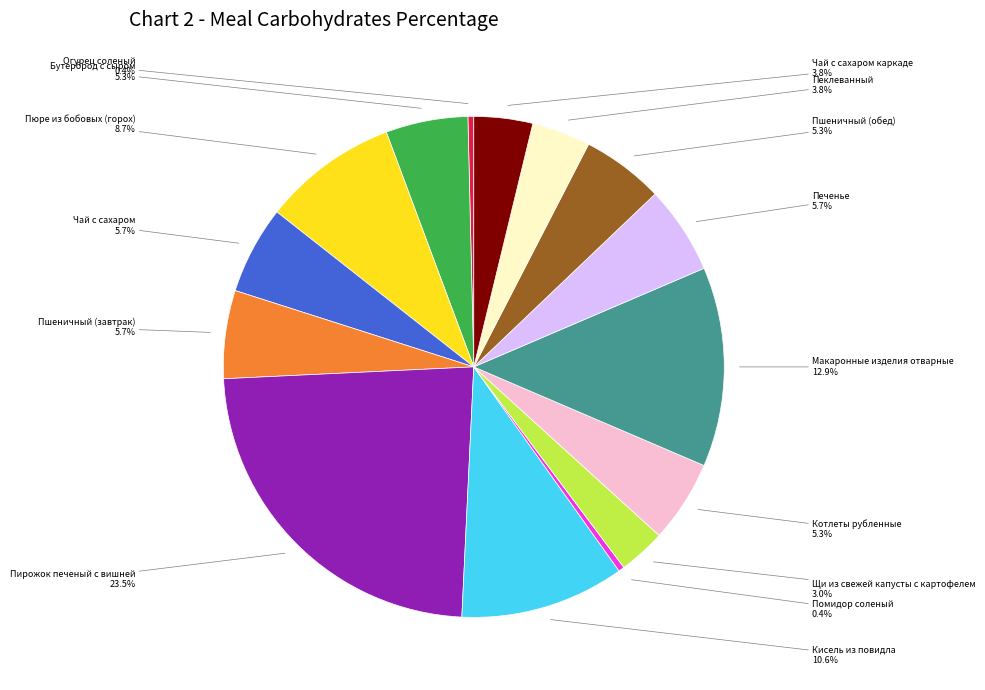

Does any single category account for the majority?

No